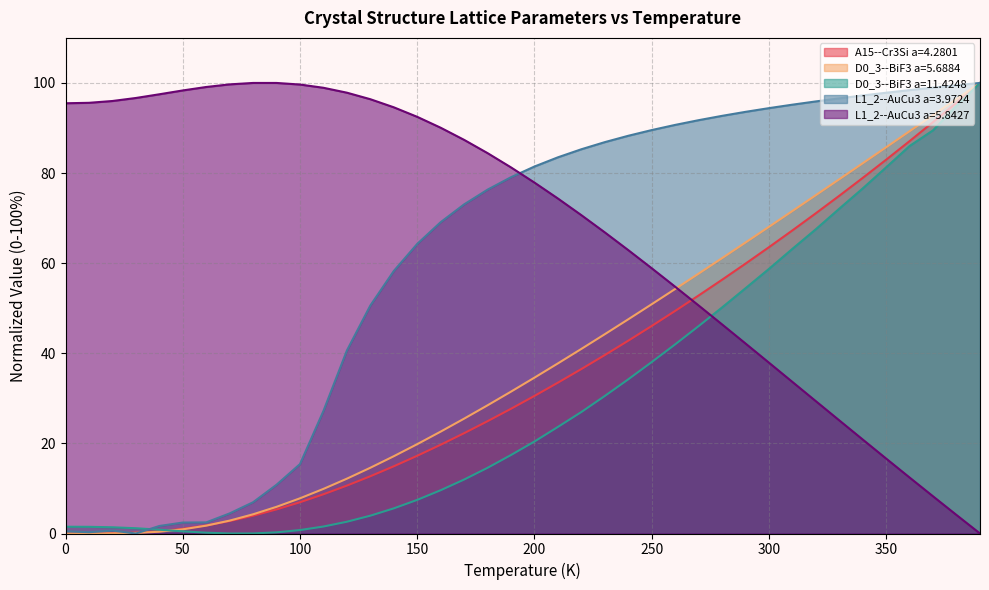

How many intersections are there between D0_3--BiF3 a=5.6884 and D0_3--BiF3 a=11.4248?

1